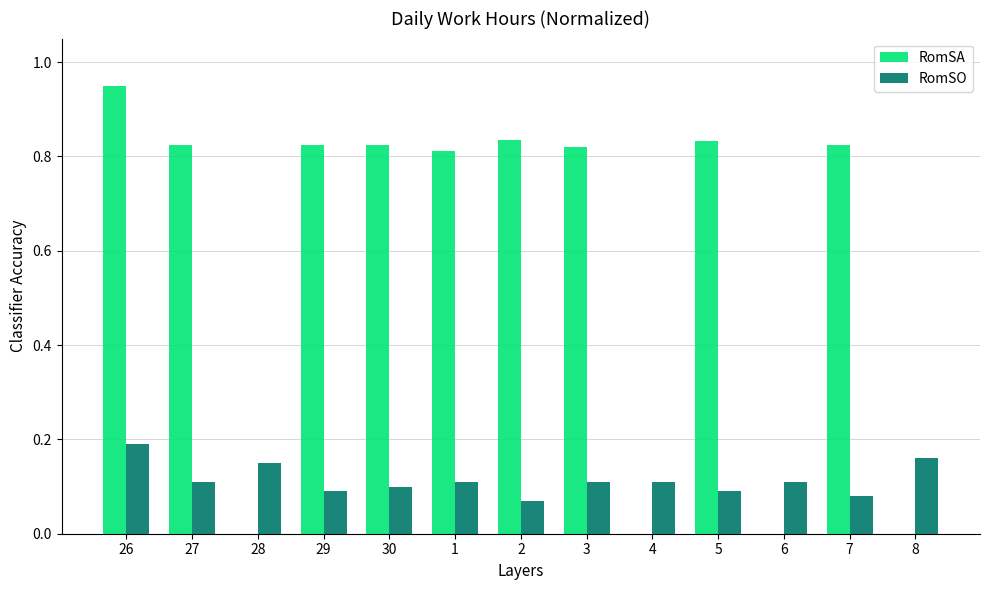

True or false: RomSO has a value of 0.0 at 3.

False